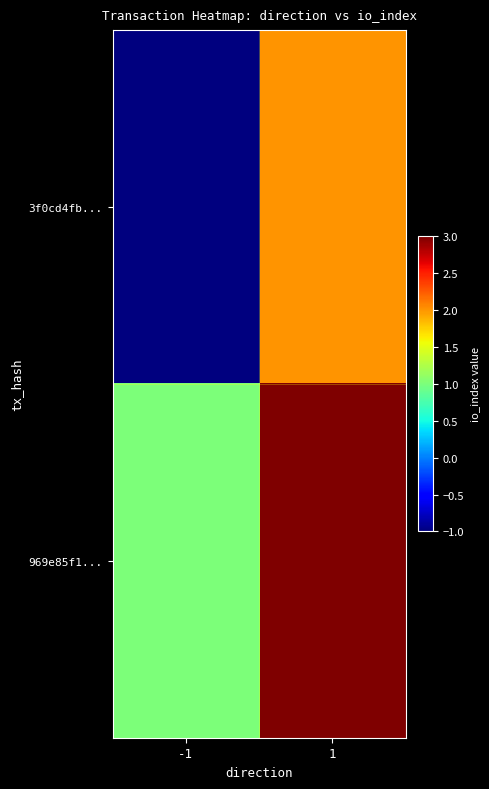

Between -1 and 1, which series saw the biggest shift?

3f0cd4fb...